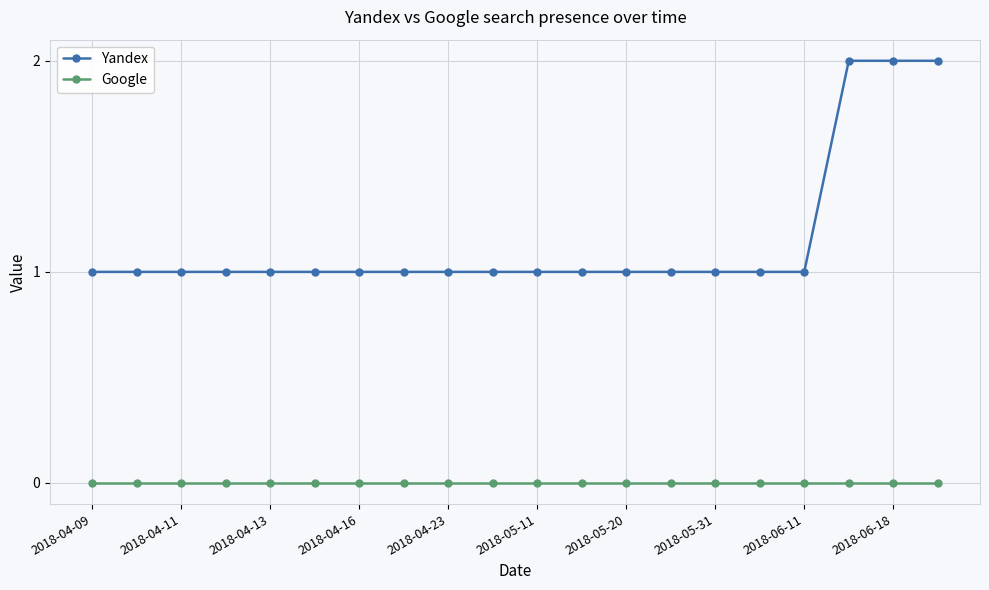

Is this an area chart (filled region under the line)?

No